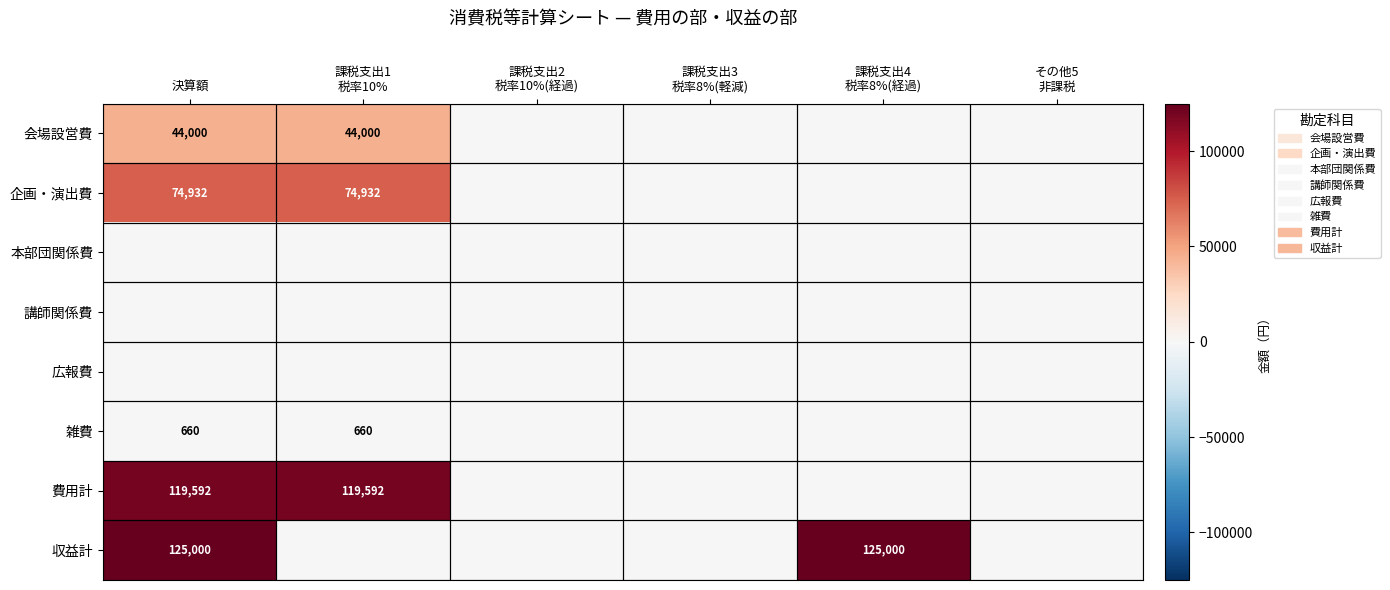

Between 課税支出1
税率10% and 課税支出4
税率8%(経過), which is larger?

課税支出1
税率10%